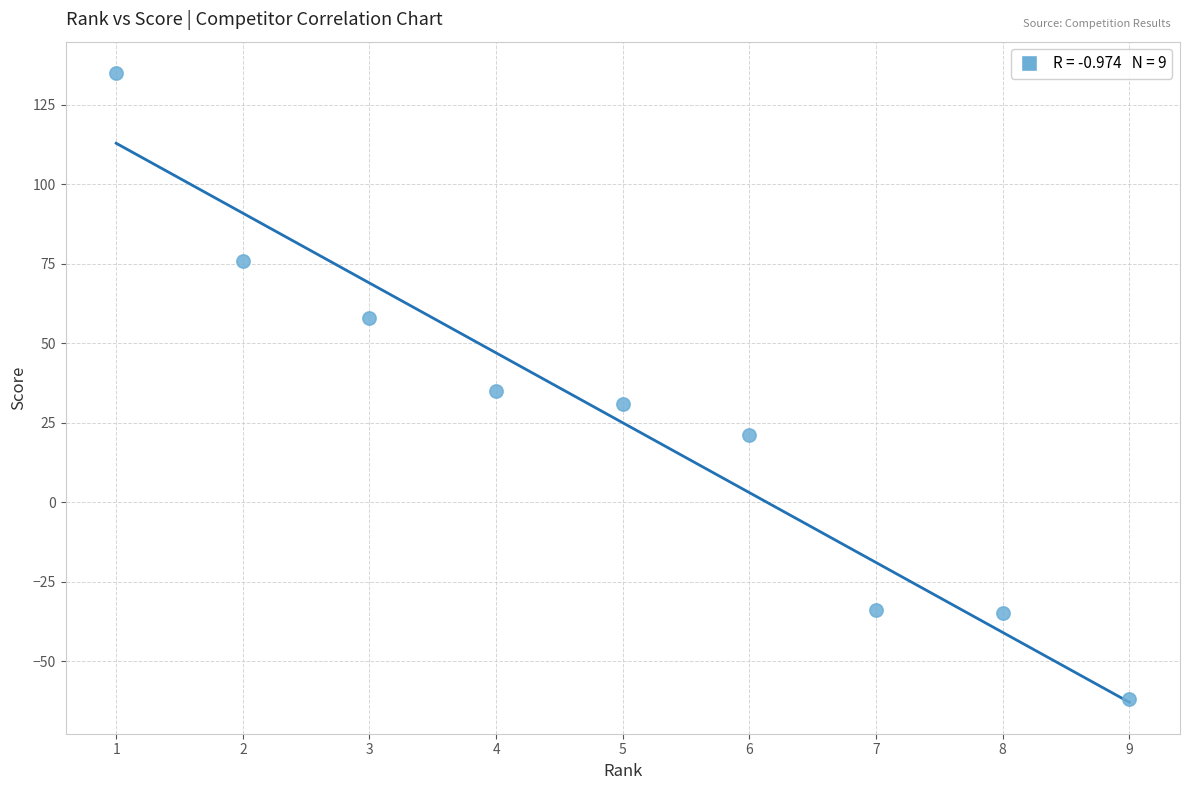

What is the range of Y values (max minus min)?

197